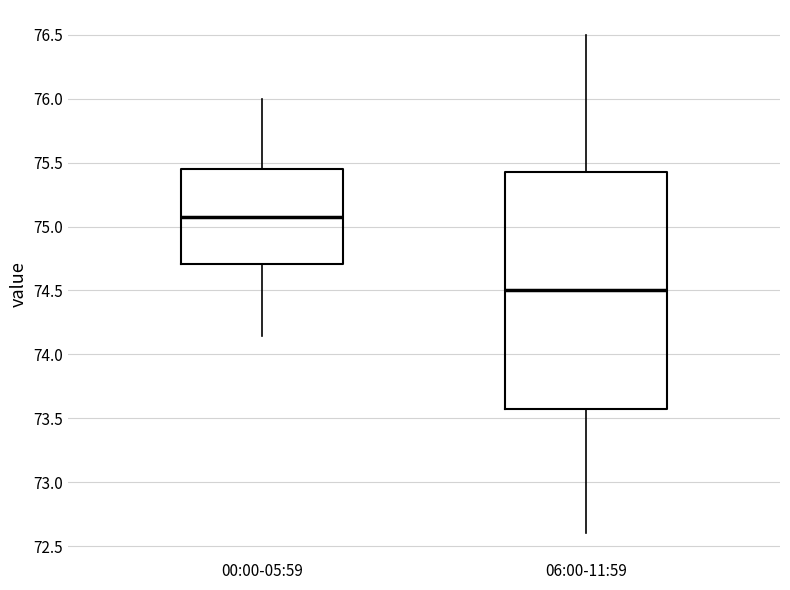

Where does the lower whisker of the box for 00:00-05:59 end on the y-axis? The values are not printed on the chart, so give them approximately, as read against the axis.

74.15